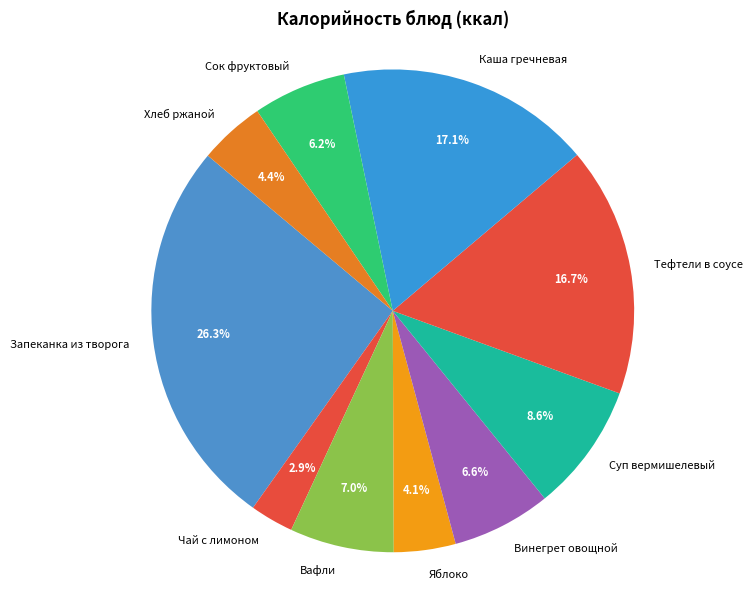

What percentage do Вафли and Чай с лимоном together represent?

9.9%